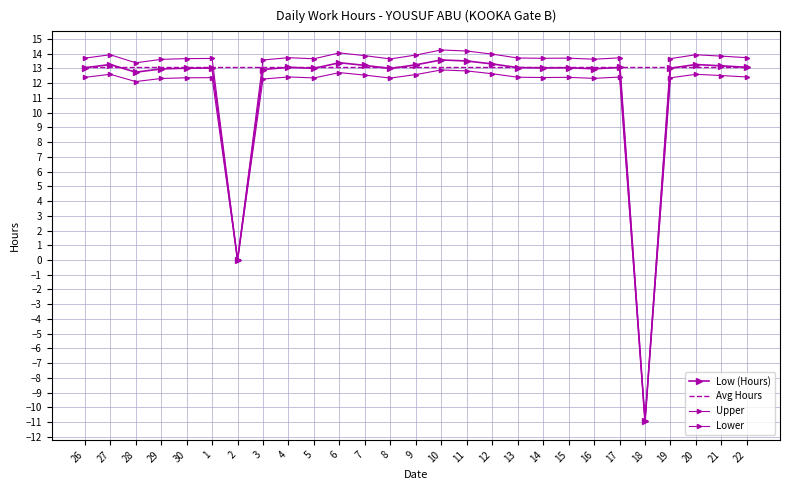

True or false: Lower and Low (Hours) cross at least once.

False